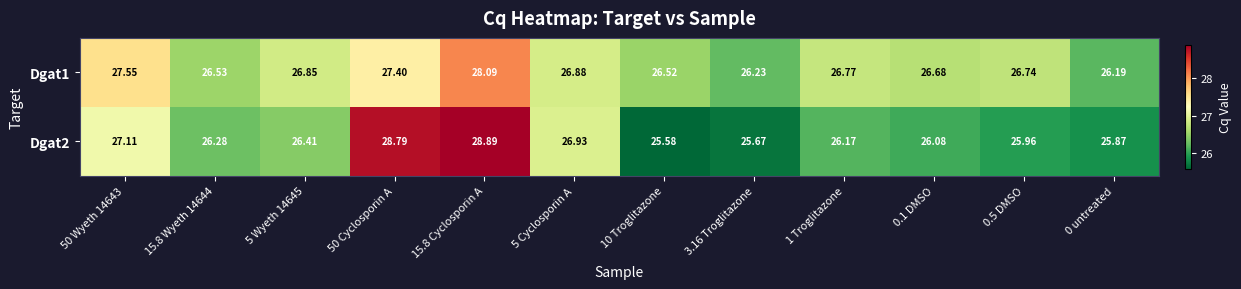

Is the value of Dgat1 at 3.16 Troglitazone greater than the value of Dgat2 at 15.8 Wyeth 14644?

No